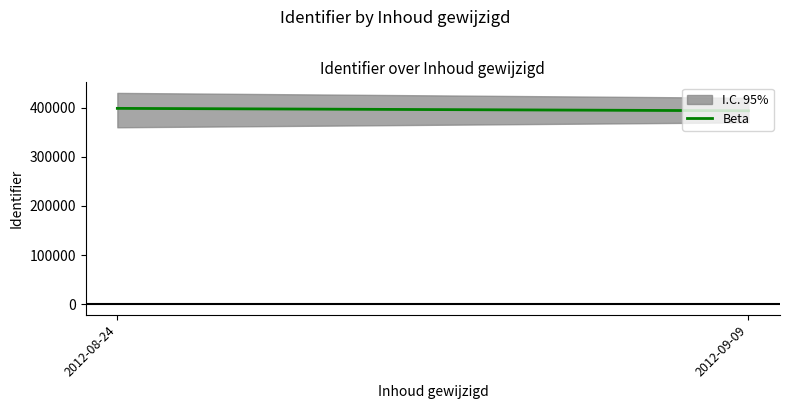

At which category does the chart reach its peak across all series?

2012-08-24